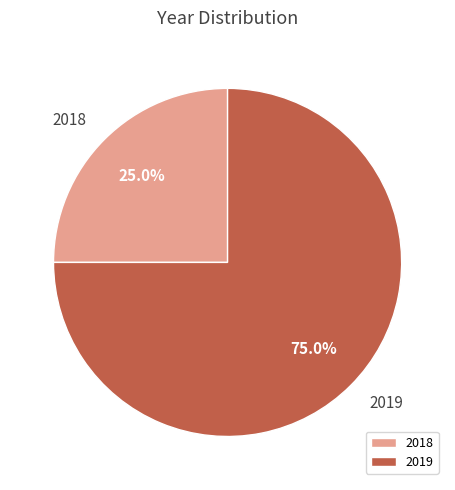

Rank the categories by value from highest to lowest.

2019, 2018